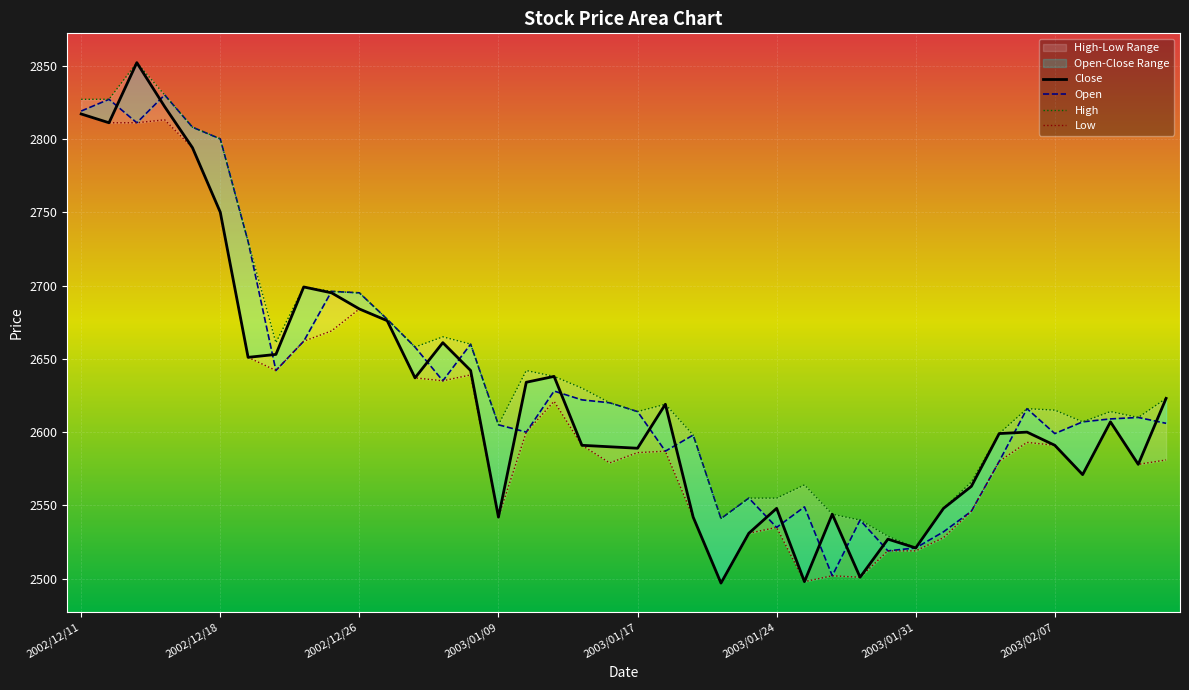

How many intersections are there between Open and Close?

17